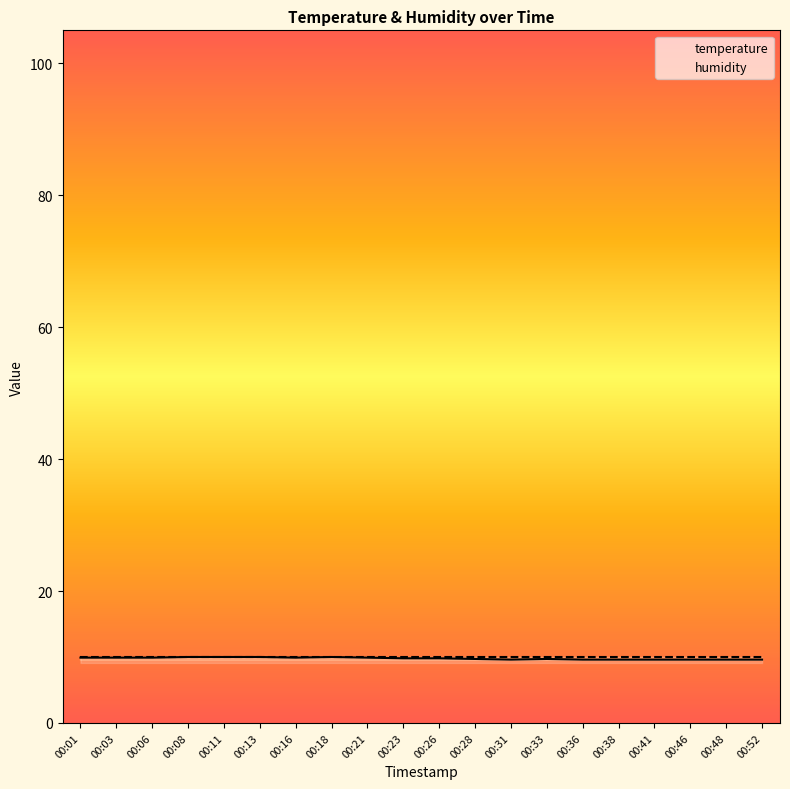

What is the total value across all series at 00:38?

19.6